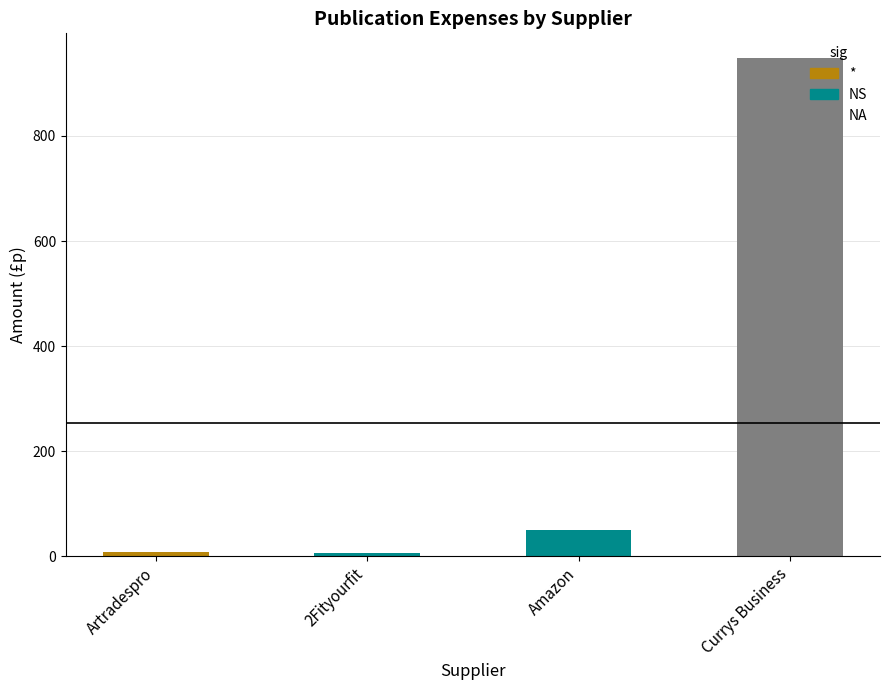

Rank the categories by value from highest to lowest.

Currys Business, Amazon, Artradespro, 2Fityourfit